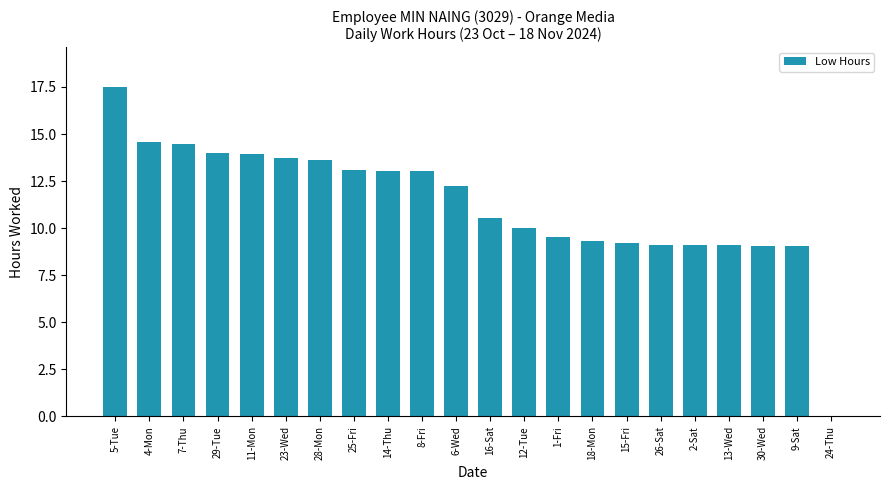

What is the change in value from 7-Thu to 24-Thu?

-14.5